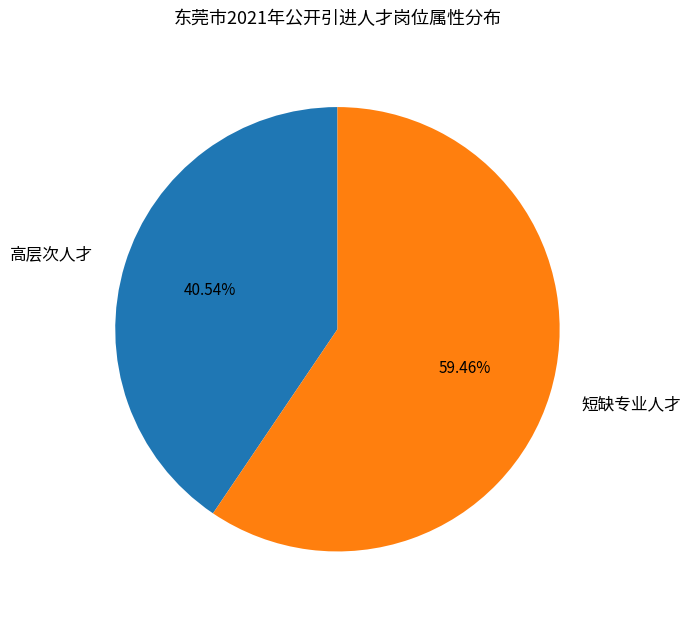

To the nearest percent, what percentage of the pie is 短缺专业人才?

59%